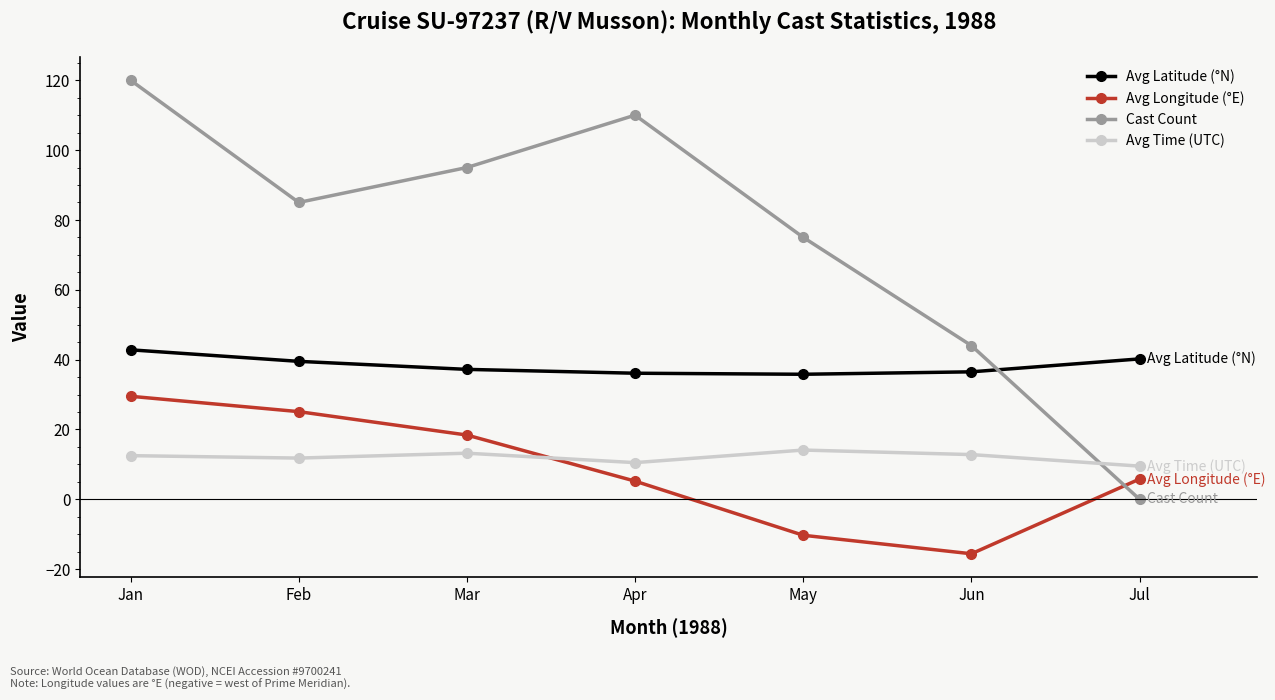

Which series has the widest spread of values?

Cast Count